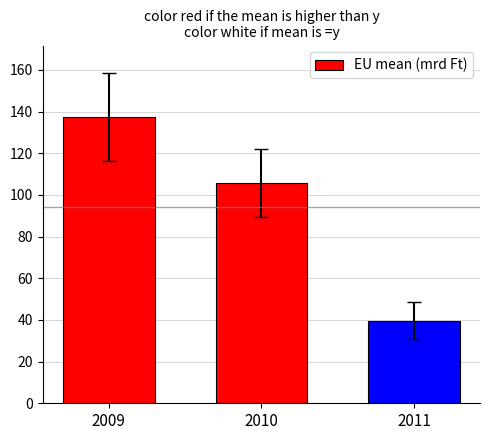

Are the bars horizontal?

No